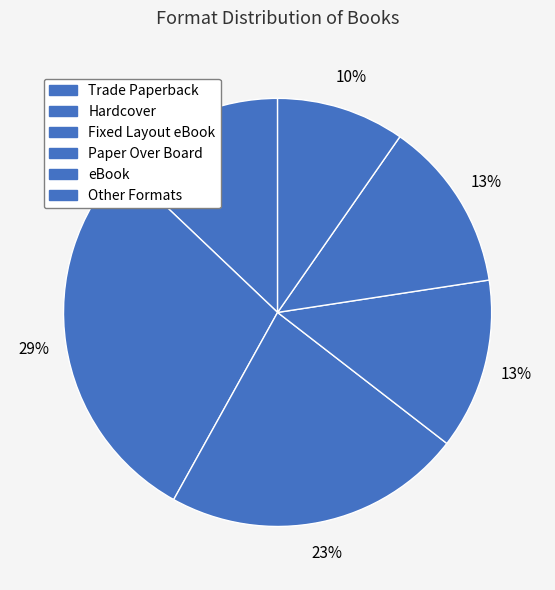

To the nearest percent, what percentage of the pie is Paper Over Board?

13%